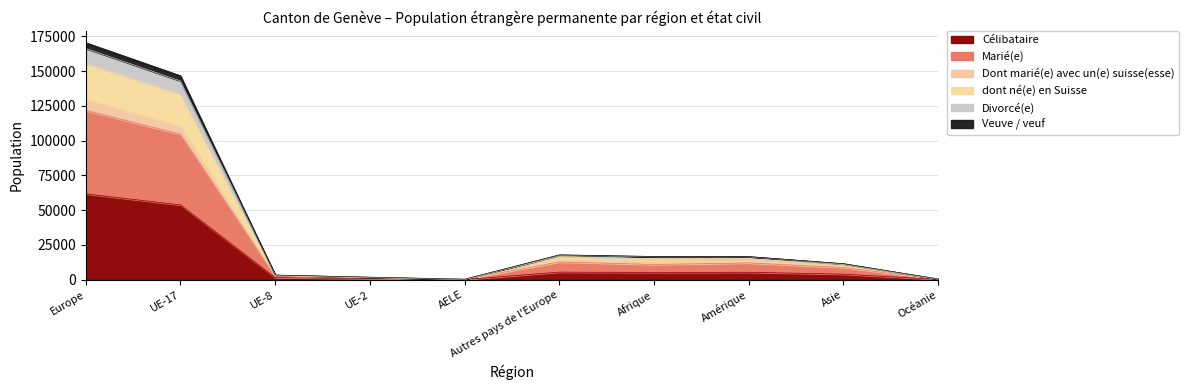

True or false: dont né(e) en Suisse and Divorcé(e) intersect in this chart.

False